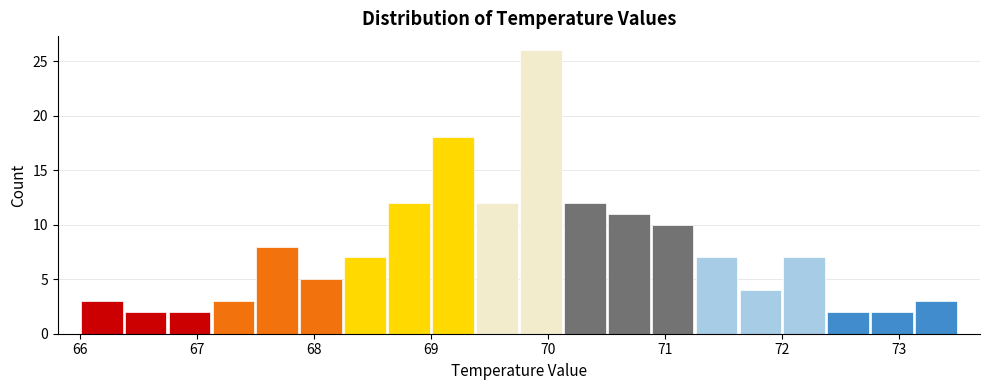

Read against the x-axis, roughly where is the centre of the tallest bar?

69.9